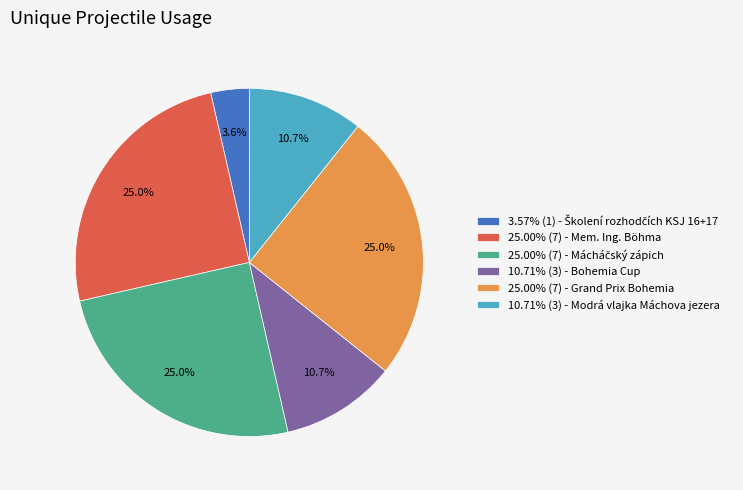

Combined, do 25.00% (7) - Grand Prix Bohemia and 10.71% (3) - Bohemia Cup account for over 50%?

No